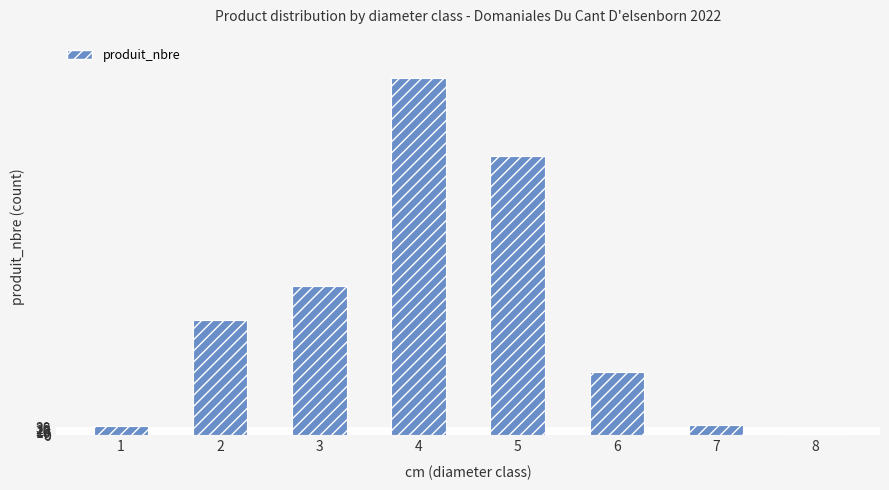

Are the bars grouped side by side (vs. stacked)?

No